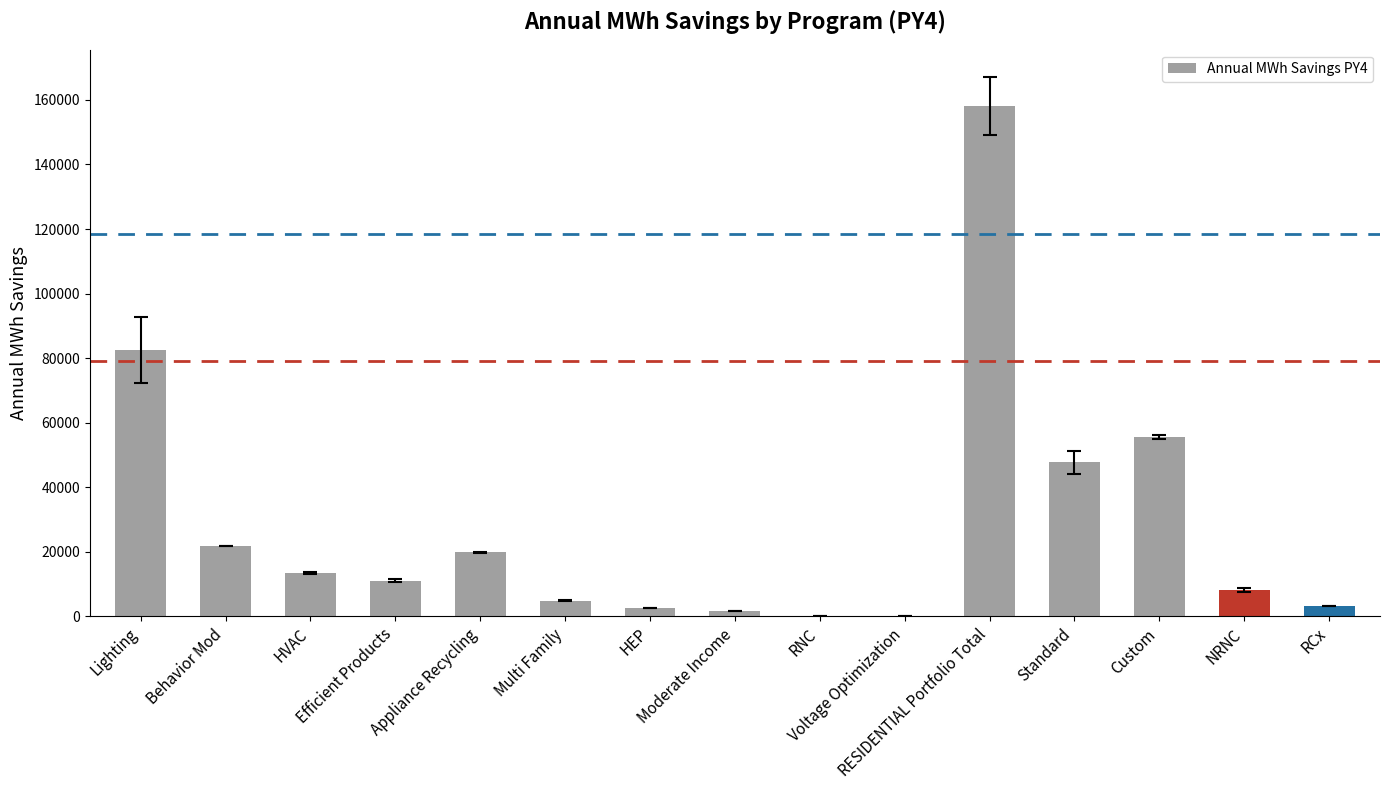

True or false: the data shows 128463 at Lighting.

False